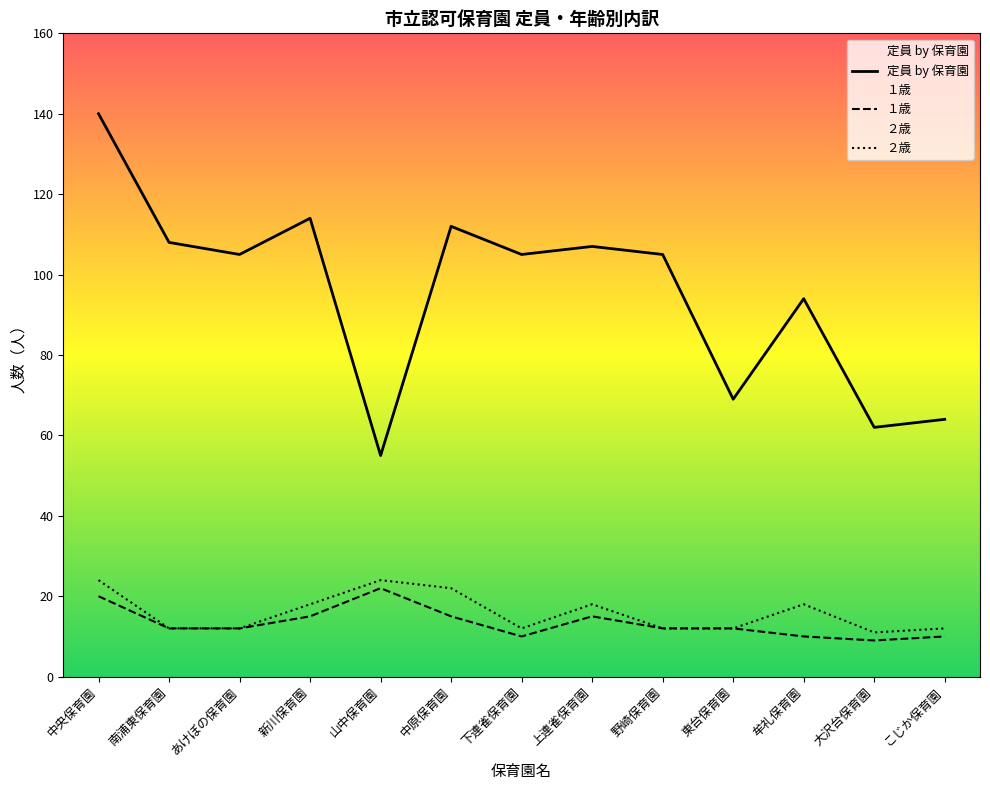

How many distinct data groups are displayed?

3